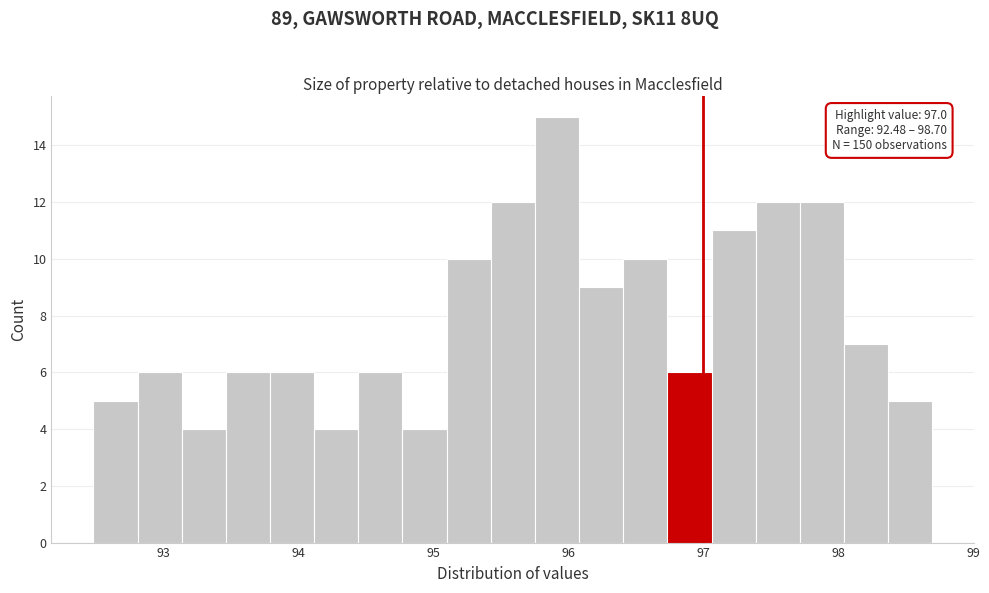

Read against the x-axis, roughly where is the centre of the tallest bar?

95.9